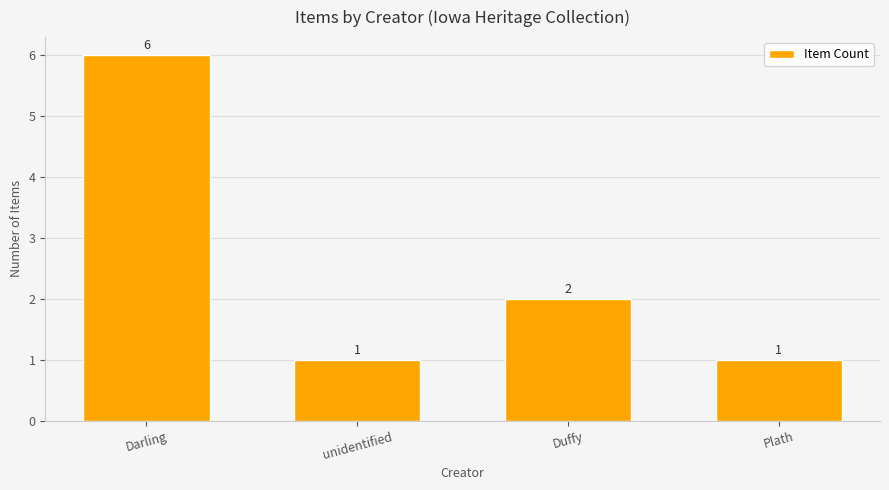

The value at Darling is 4. True or false?

False